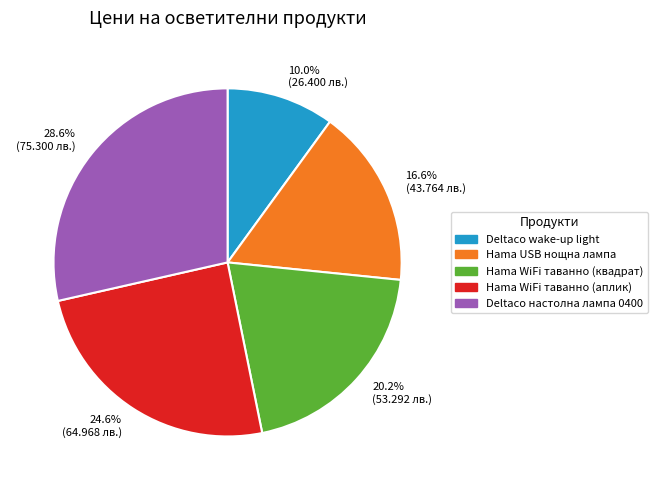

Approximately how many times larger is the value at Hama WiFi таванно (аплик) compared to Hama USB нощна лампа?

1.5